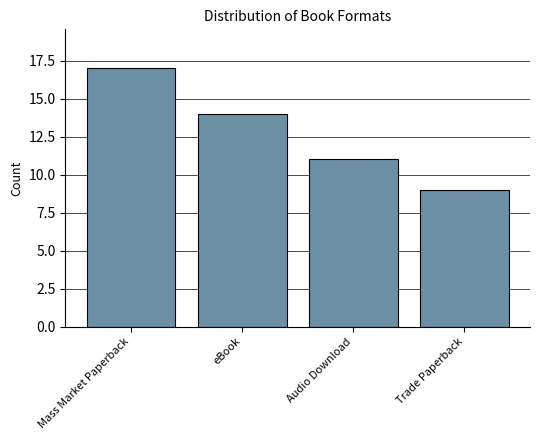

What is the label of the 2nd bar from the right?

Audio Download